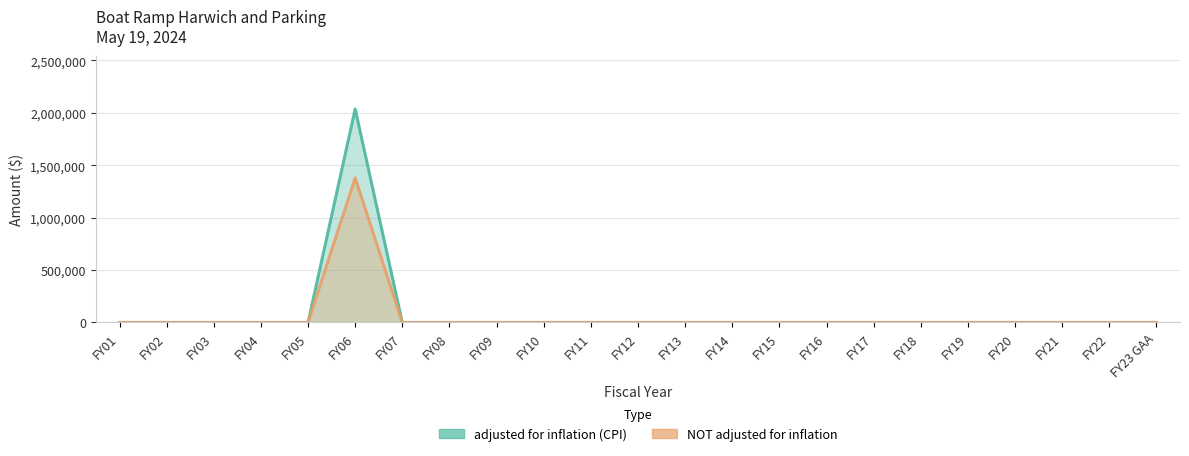

True or false: adjusted for inflation (CPI) and NOT adjusted for inflation cross at least once.

False